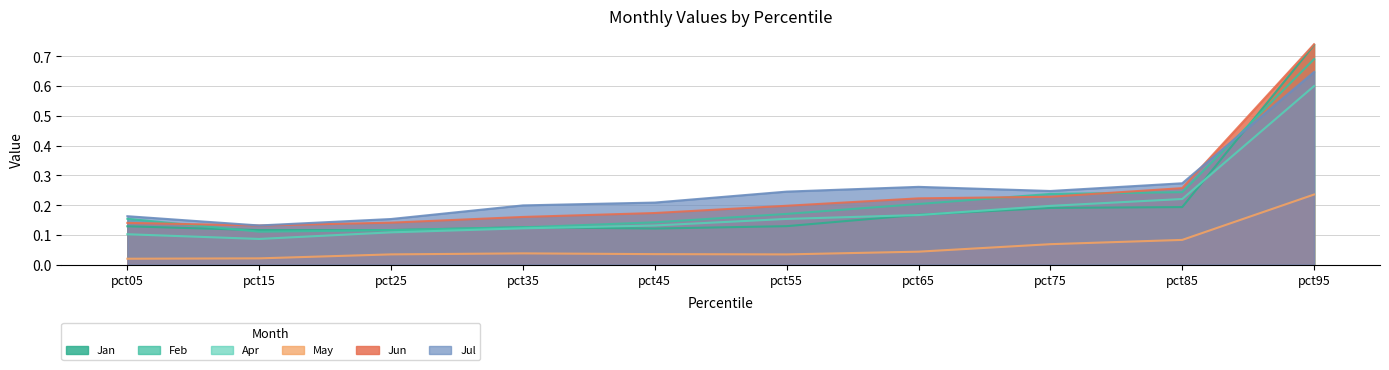

True or false: May and Jun cross at least once.

False